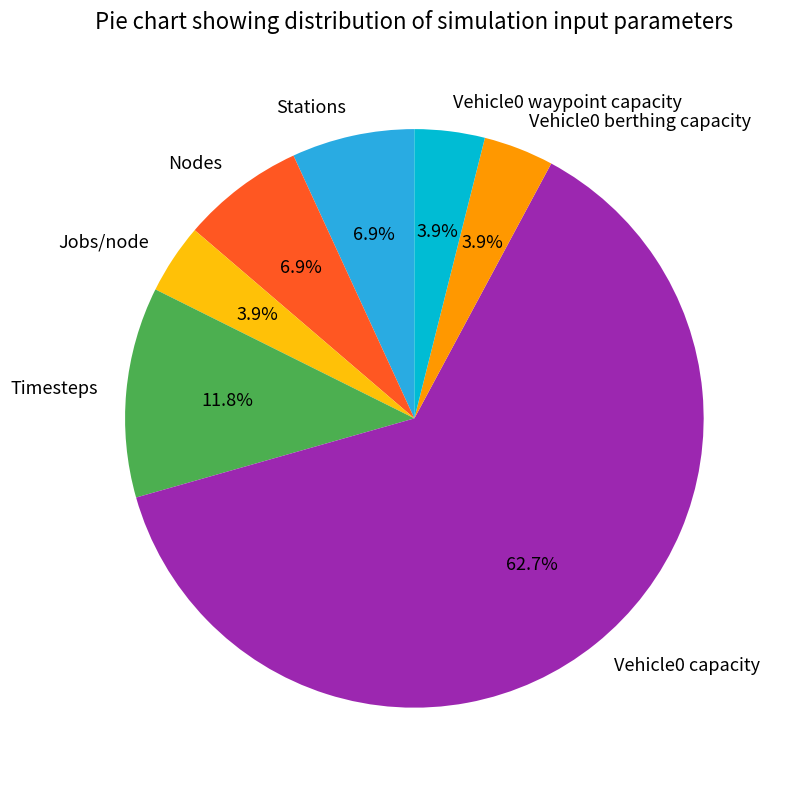

True or false: Vehicle0 berthing capacity accounts for 4% of the total.

True